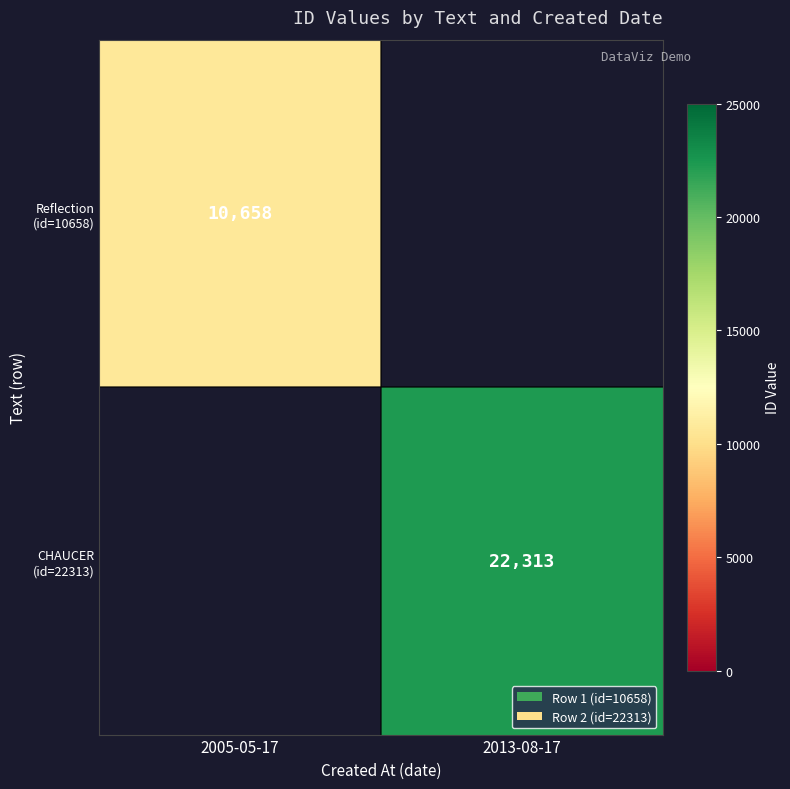

The Reflection (id=10658) series shows 7026 at 2005-05-17. True or false?

False